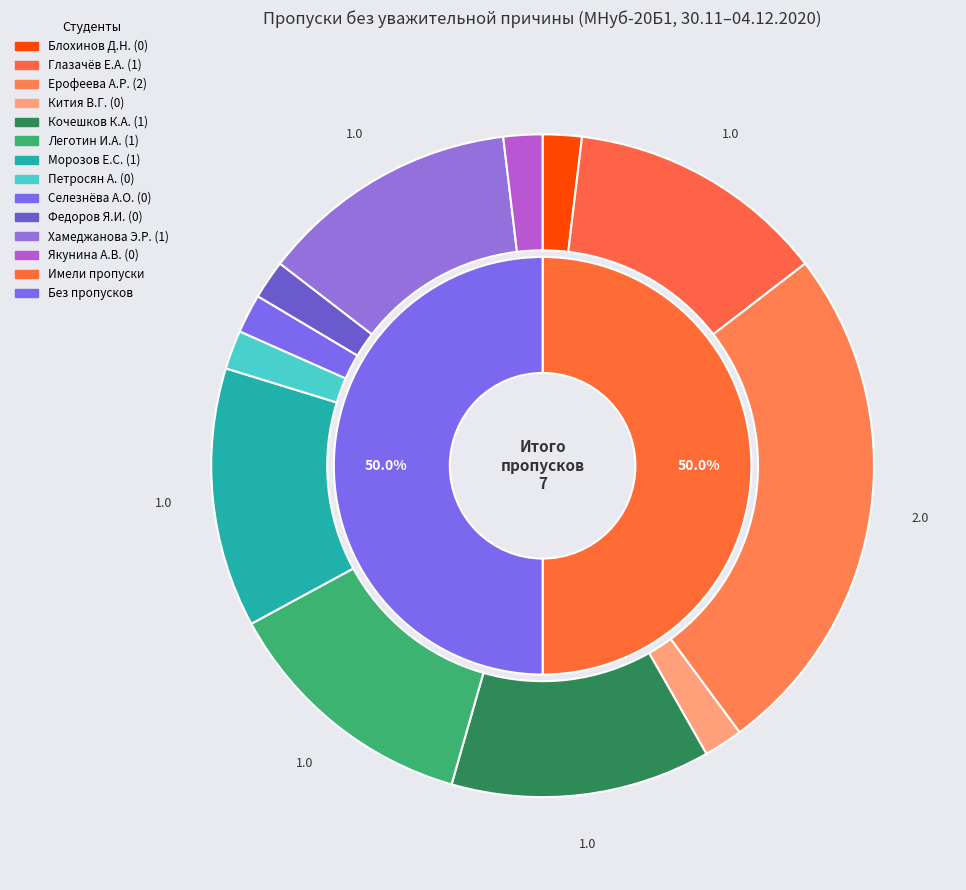

How much of the chart is everything except Леготин И.А.?

85.7%